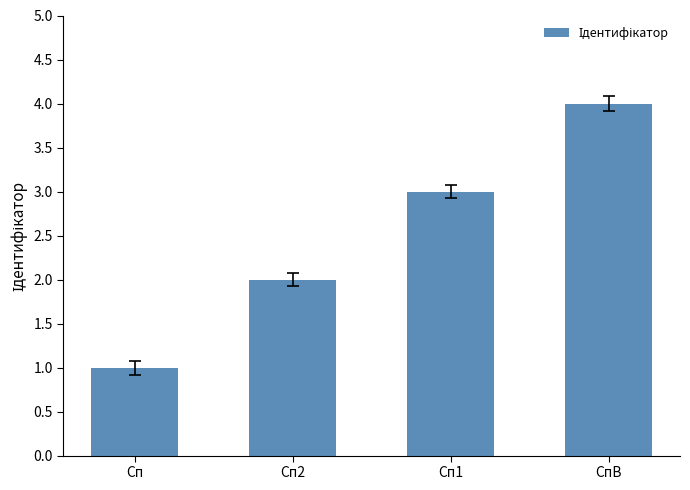

Which has a higher value, Сп1 or Сп2?

Сп1